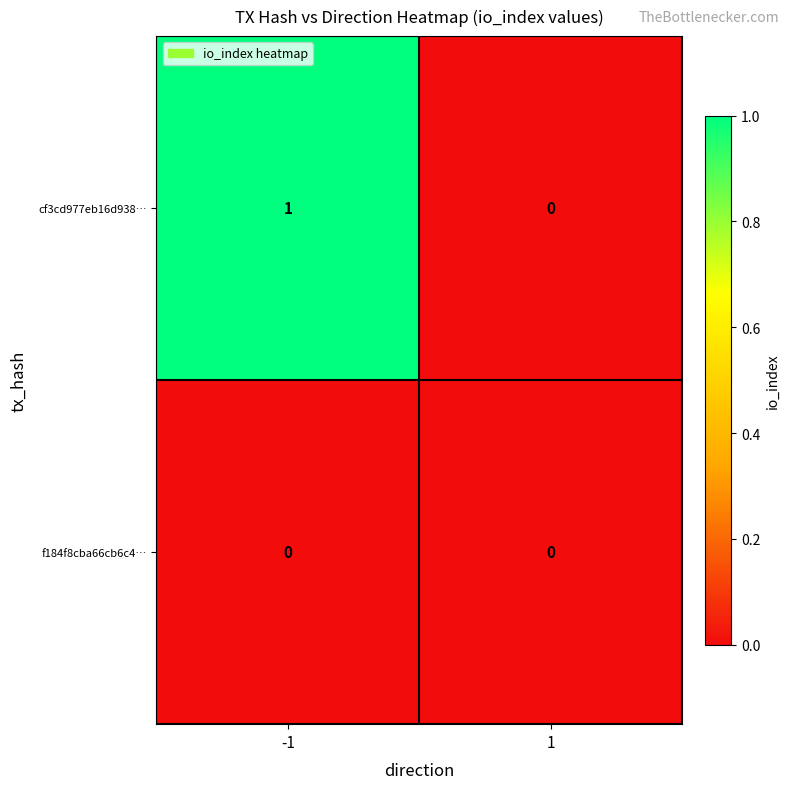

Which series has the widest spread of values?

cf3cd977eb16d938…